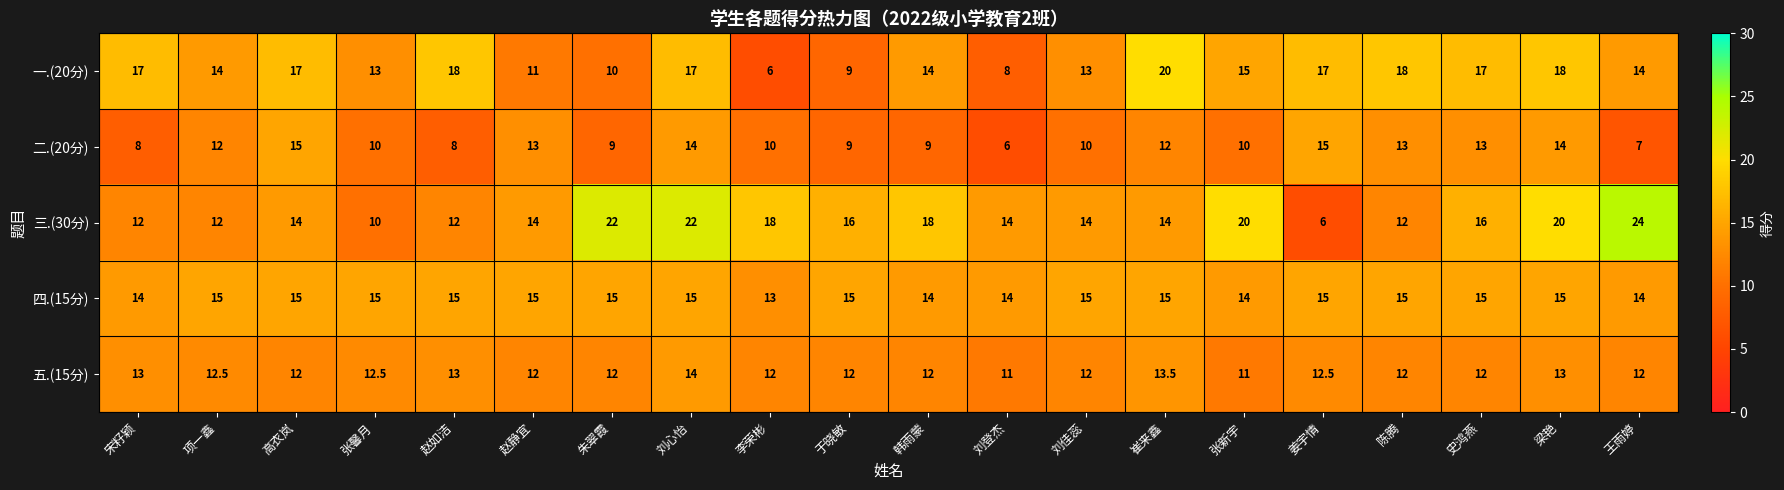

Rank the series at 宋籽颖 from highest to lowest value.

一.(20分), 四.(15分), 五.(15分), 三.(30分), 二.(20分)